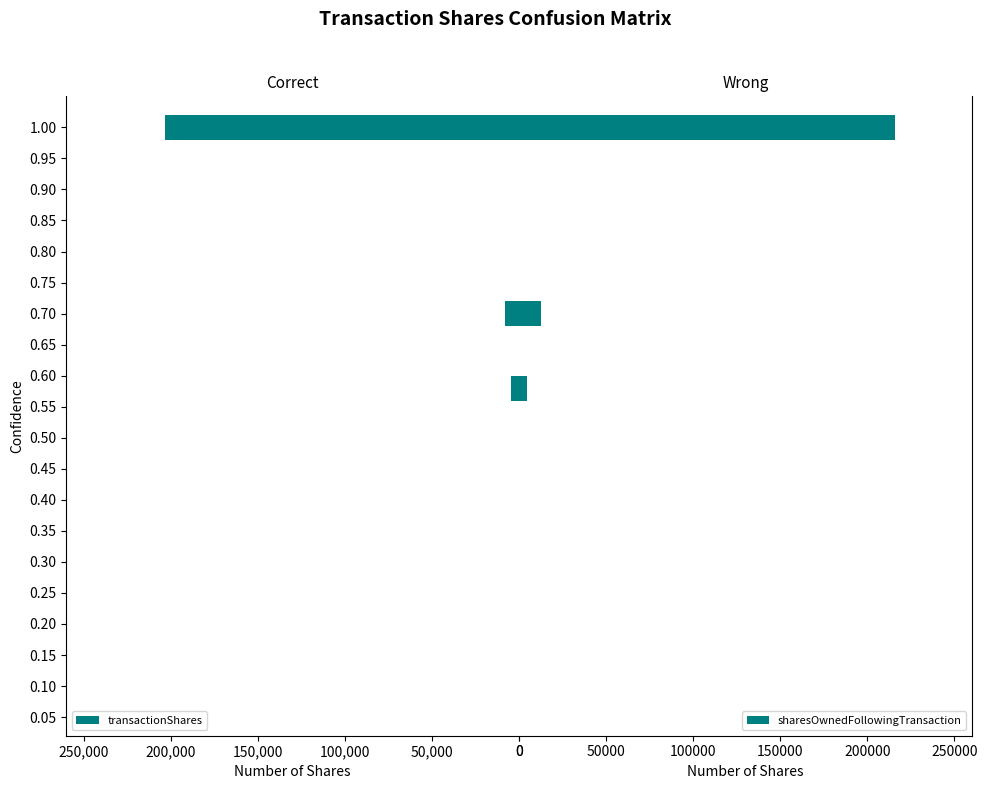

What is the difference between the maximum and minimum values in the sharesOwnedFollowingTransaction series?

210974